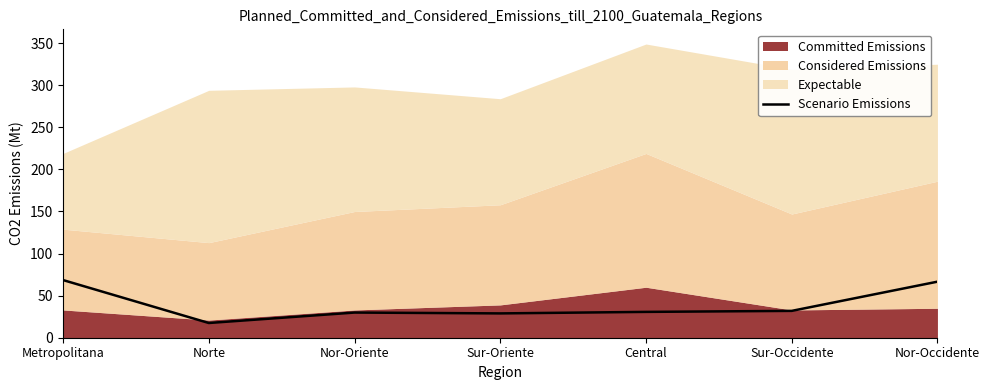

The chart shows a value of 42.7 at Nor-Oriente. True or false?

False